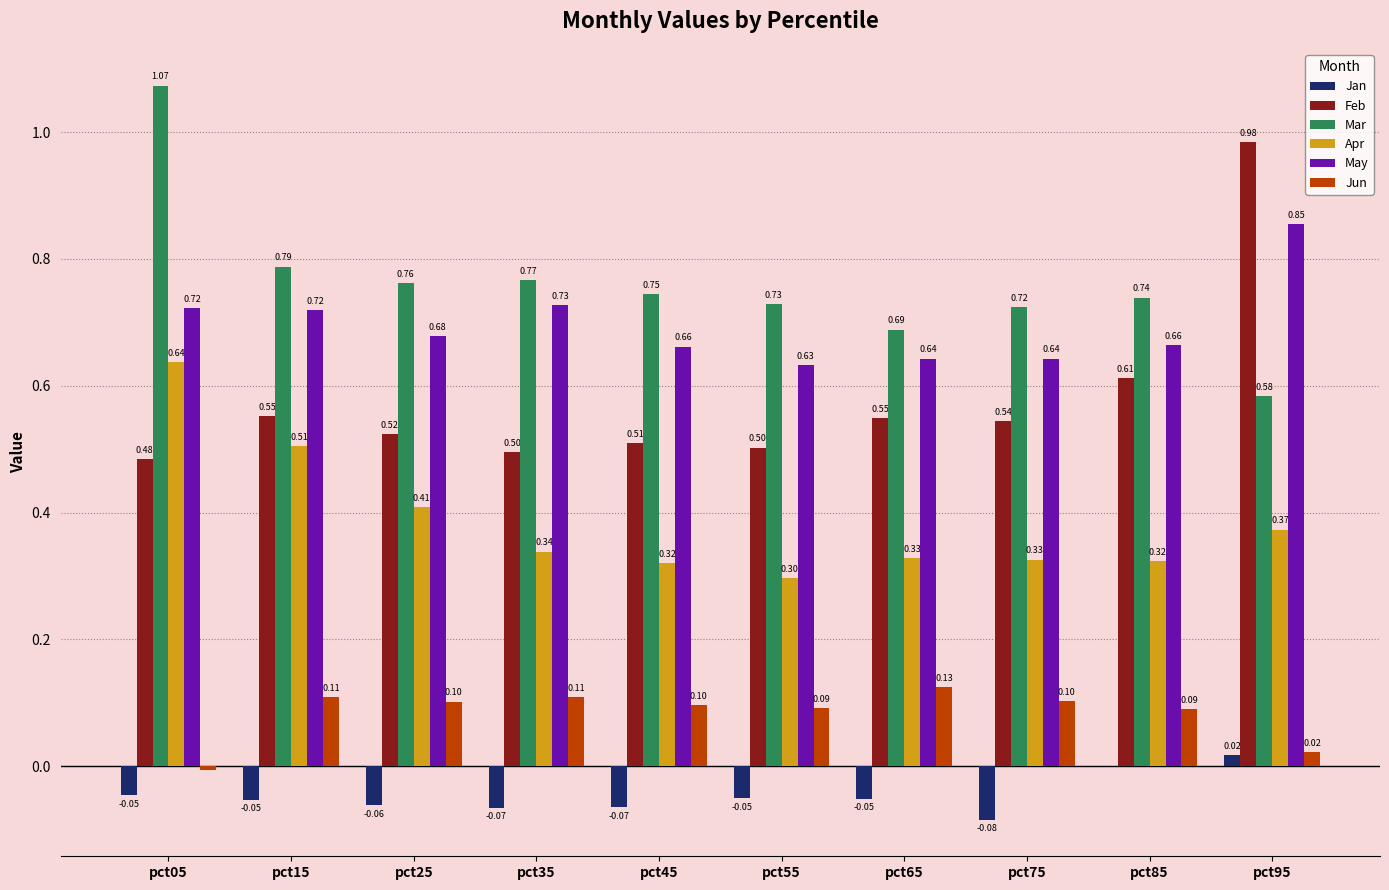

What is the sum of the May values at pct75 and pct25?

1.3